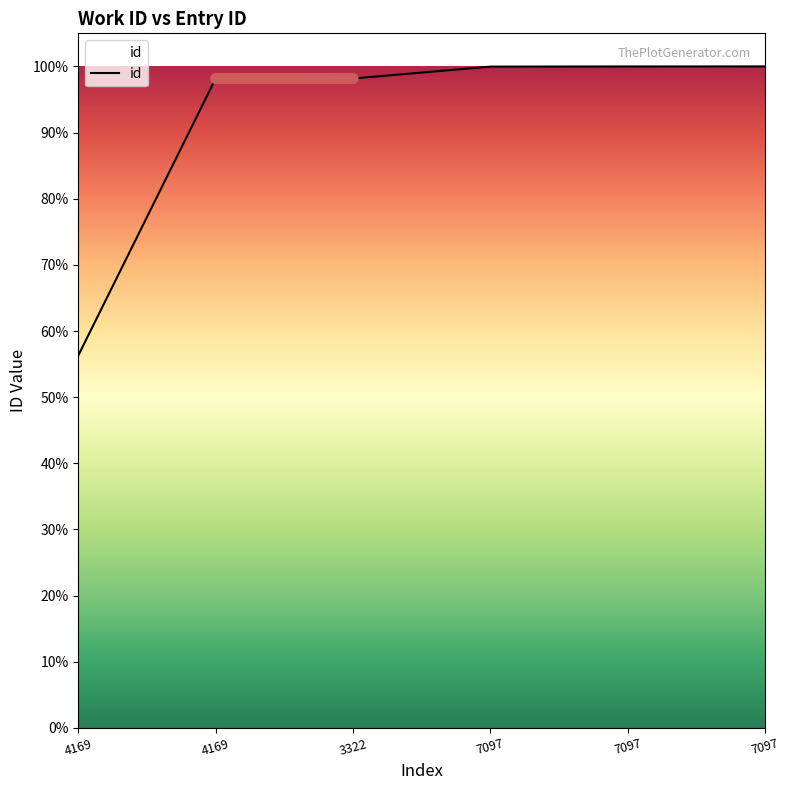

True or false: the data shows 19191 at 7097.

True